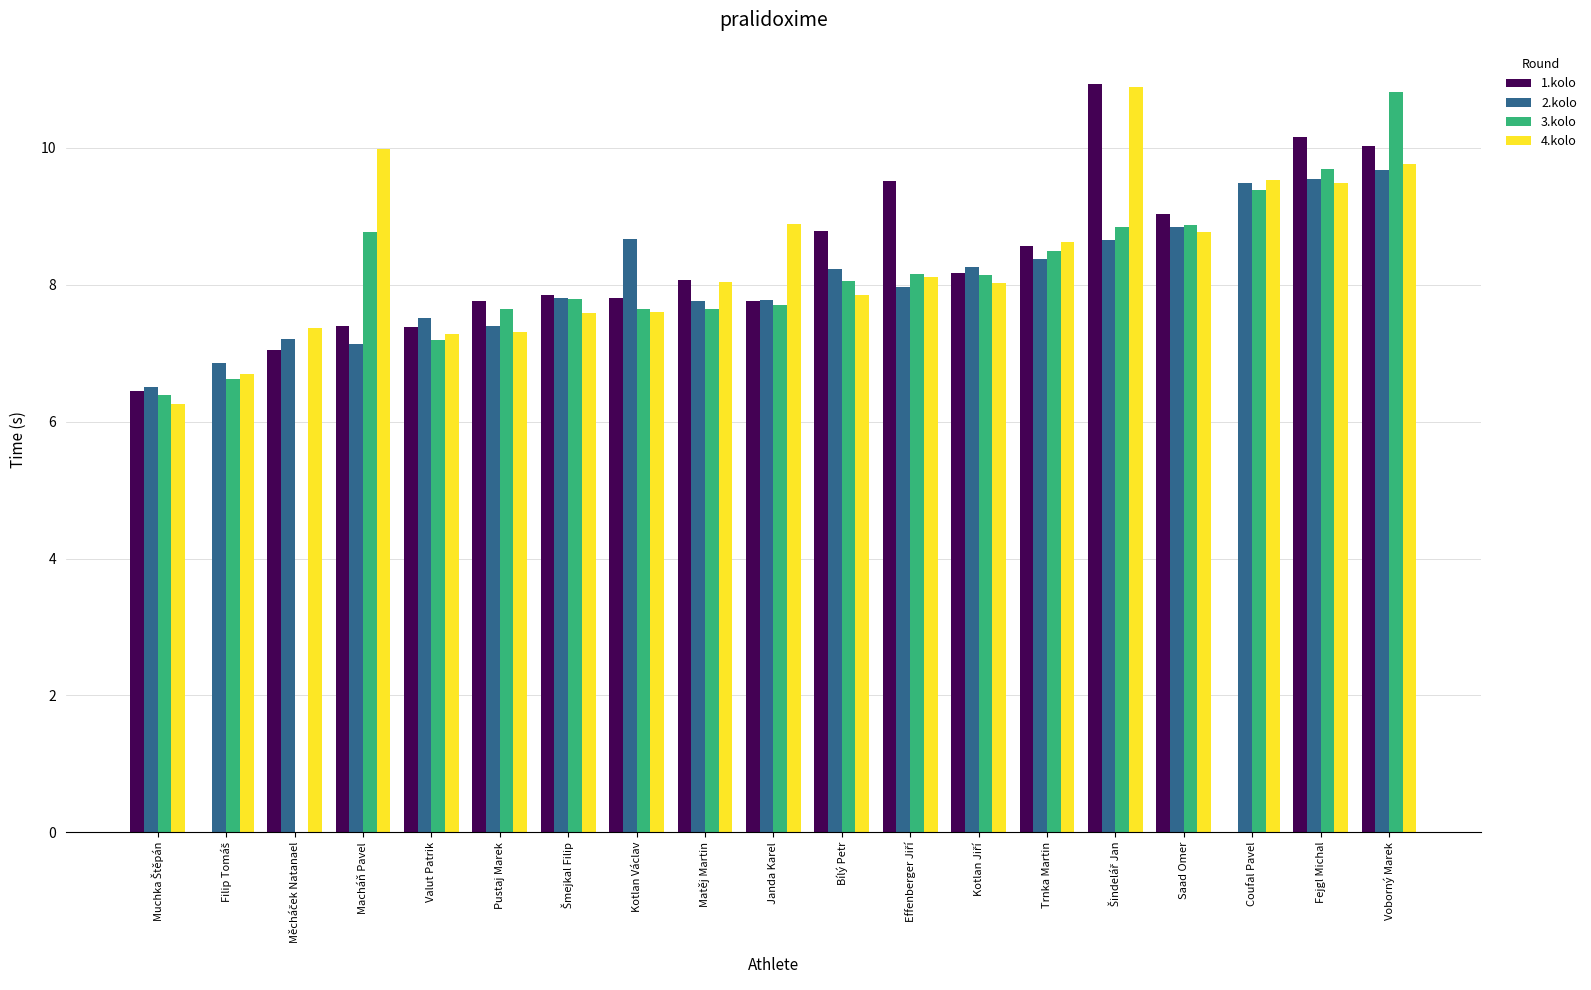

Is the value of 1.kolo at Muchka Štěpán greater than the value of 3.kolo at Šmejkal Filip?

No